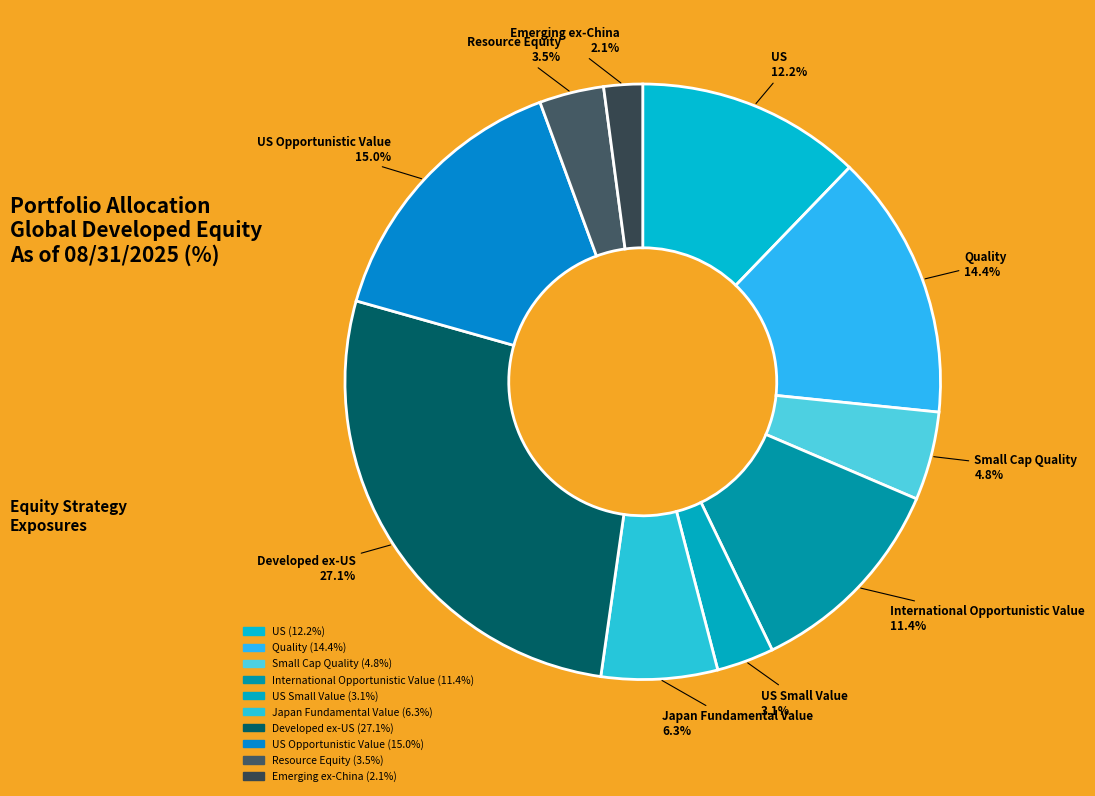

Is US the majority of the pie?

No